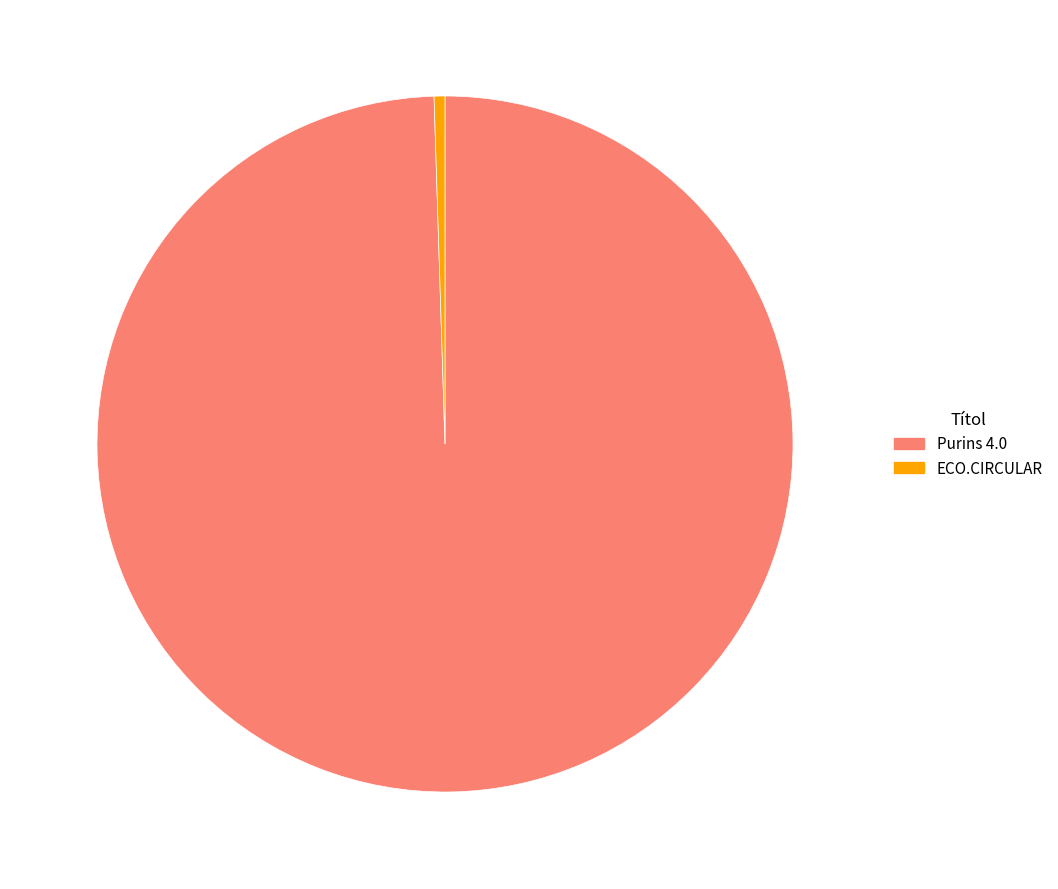

True or false: ECO.CIRCULAR accounts for 6% of the total.

False